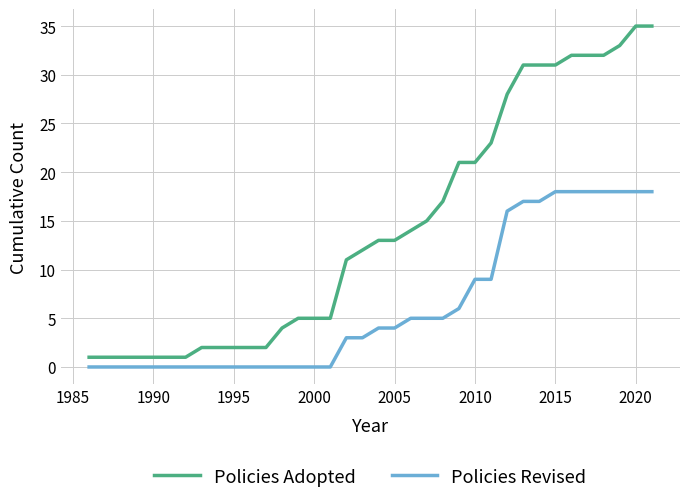

What is the sum of all Policies Adopted values?

516